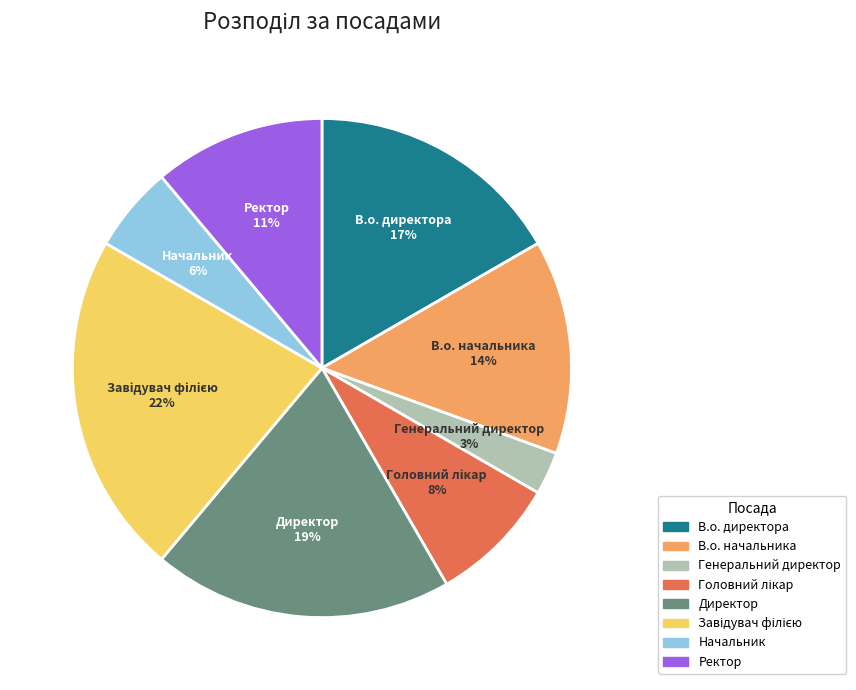

Count the number of slices in the pie.

8